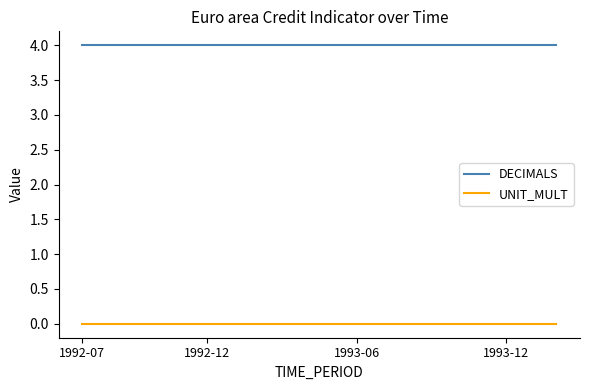

True or false: DECIMALS and UNIT_MULT cross at least once.

False